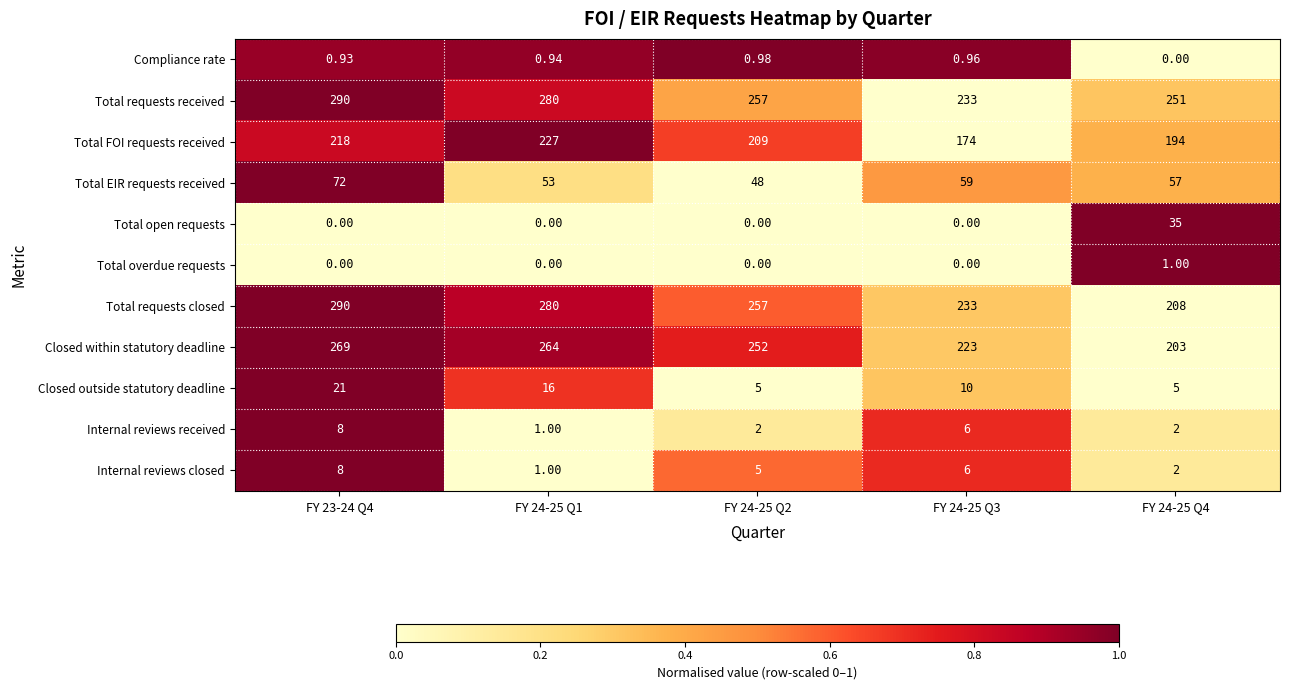

Which series has the largest total across all categories?

Total requests received